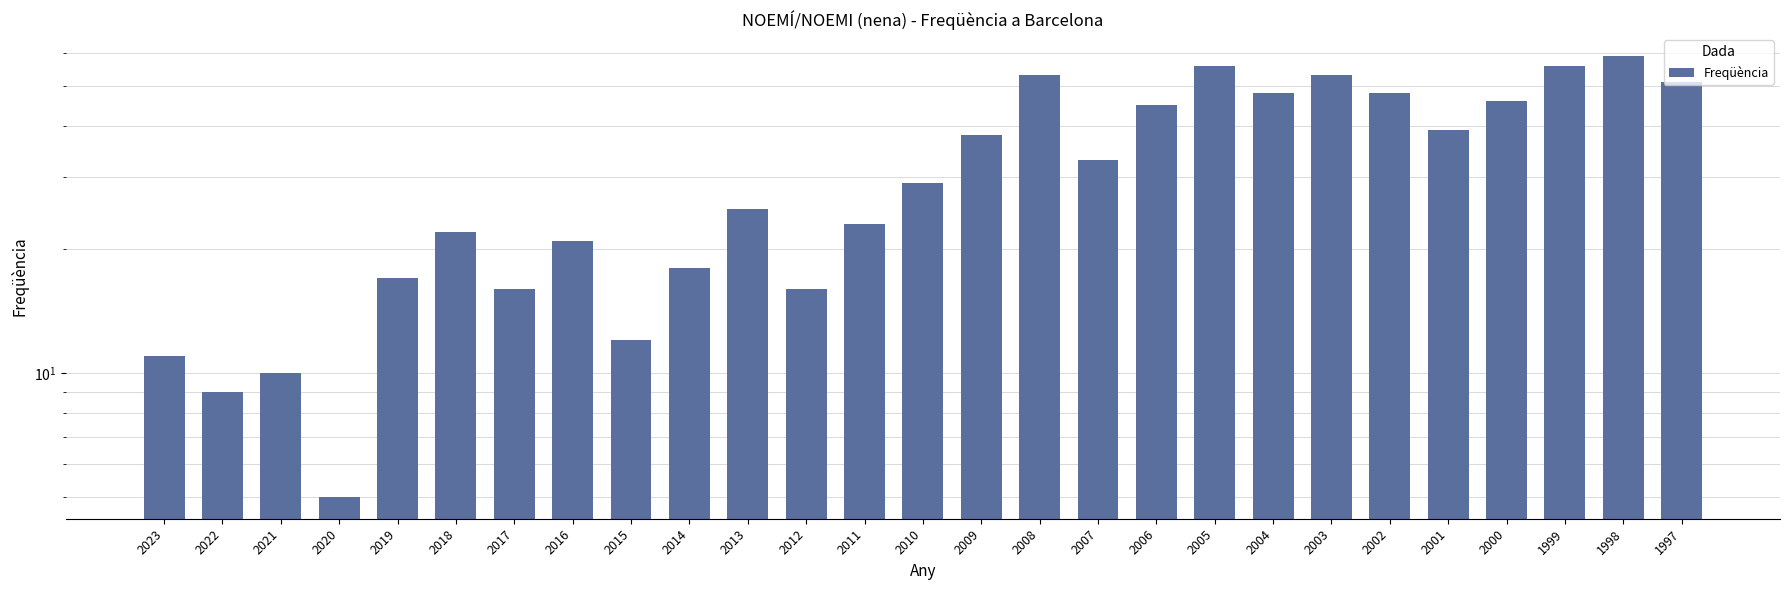

Does the chart contain stacked bars?

No